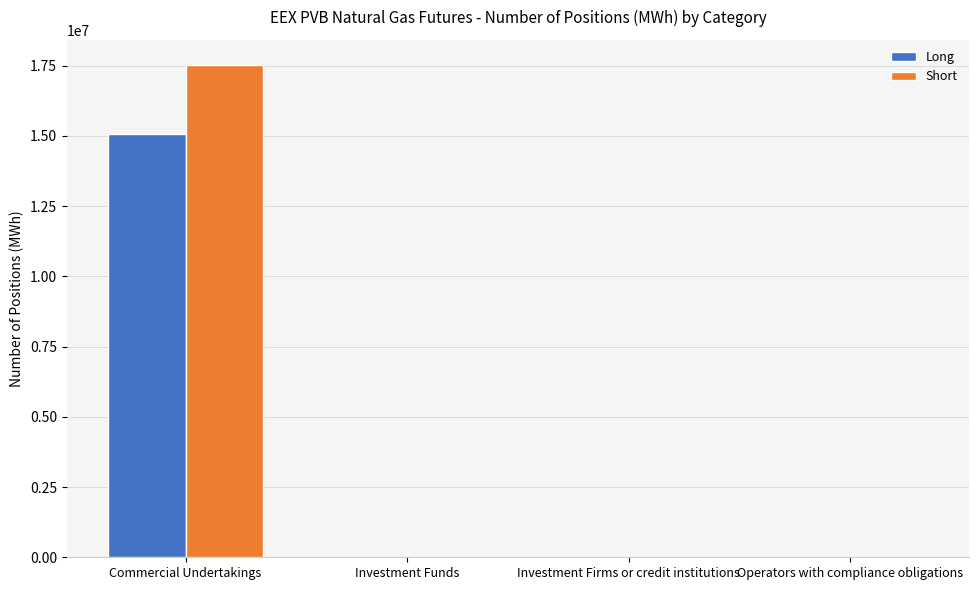

At which category is the sum across all series the highest?

Commercial Undertakings